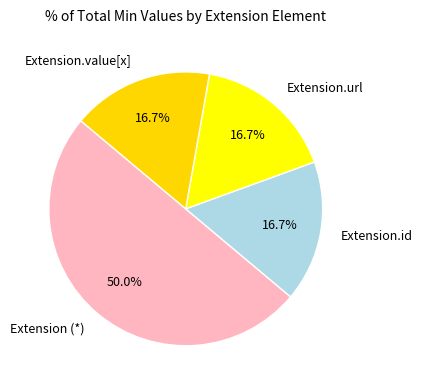

Does Extension.url account for over 50% of the chart?

No